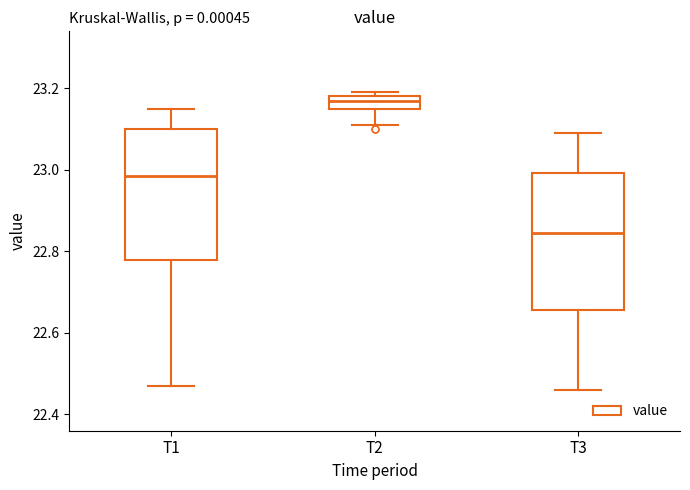

Where does the median line of the box for T1 sit on the y-axis? The values are not printed on the chart, so give them approximately, as read against the axis.

22.98